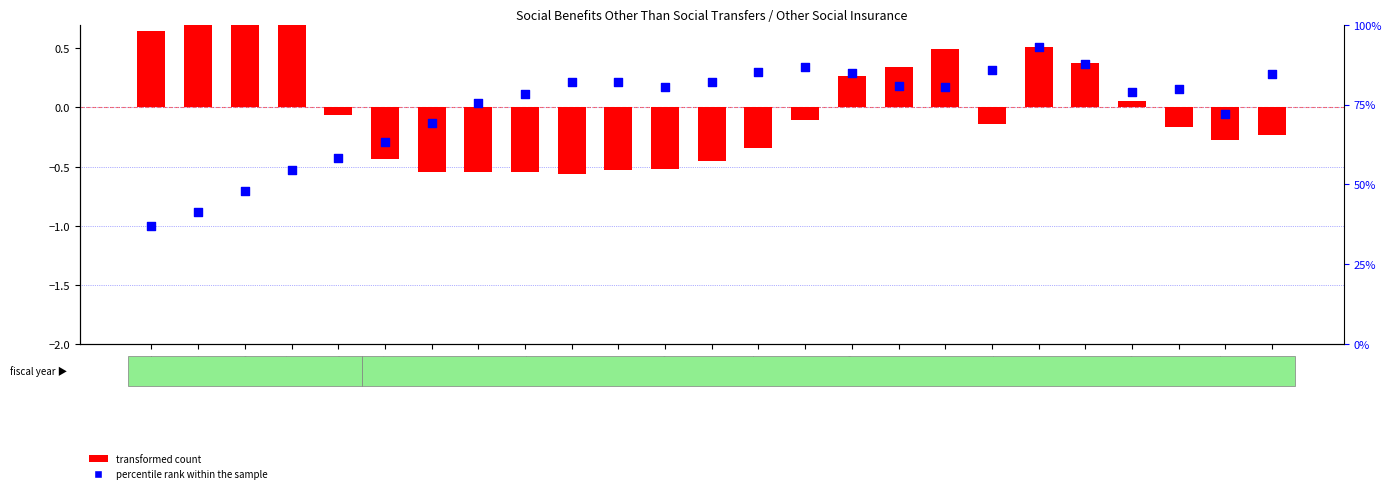

Is the value of transformed count at 2018 greater than the value of percentile rank within the sample at 2006?

No